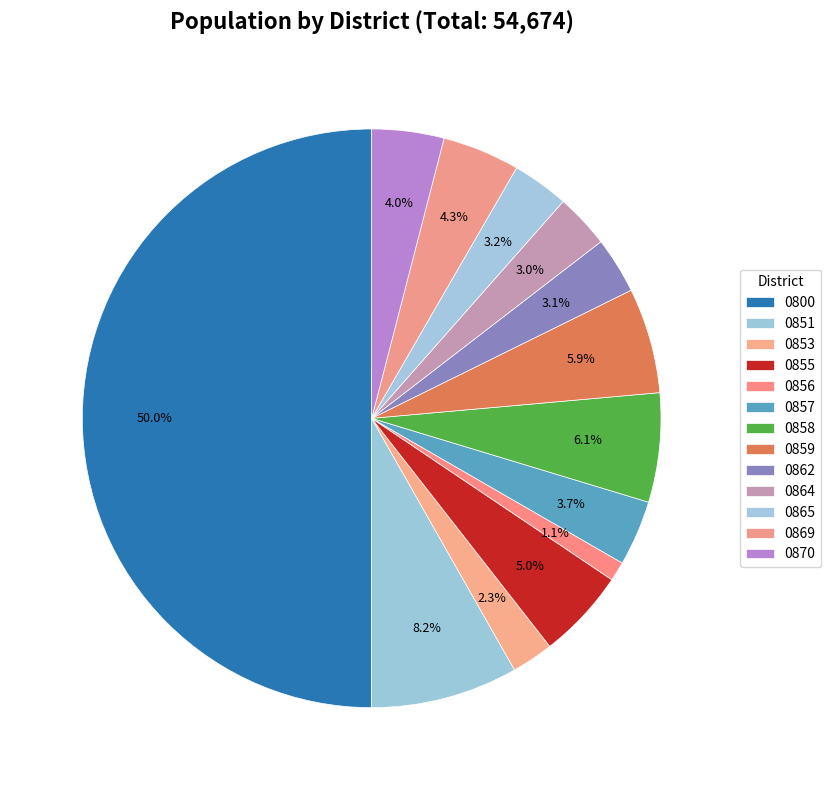

Rank the categories by value from lowest to highest.

0856, 0853, 0864, 0862, 0865, 0857, 0870, 0869, 0855, 0859, 0858, 0851, 0800